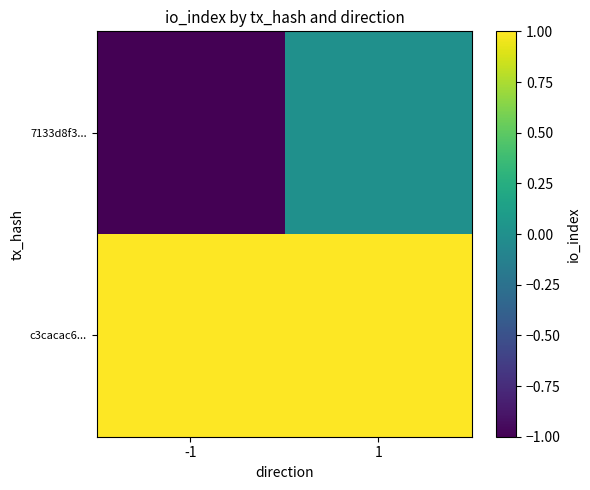

Between -1 and 1, which series saw the biggest shift?

7133d8f3...